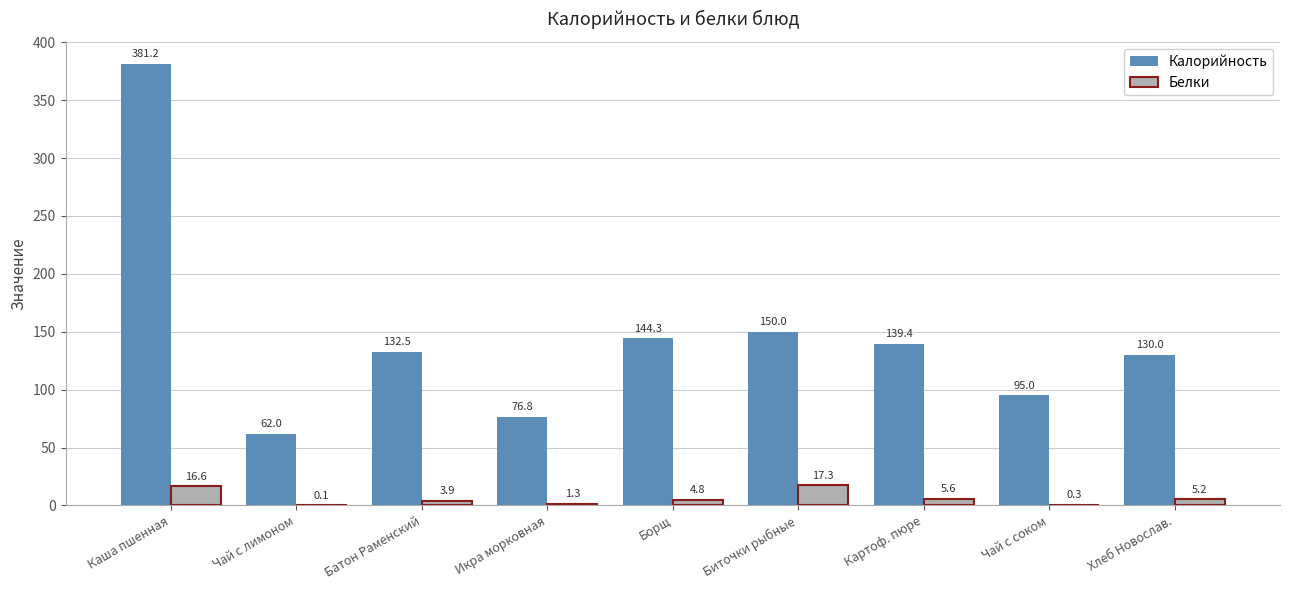

What is the greatest value displayed?

381.2